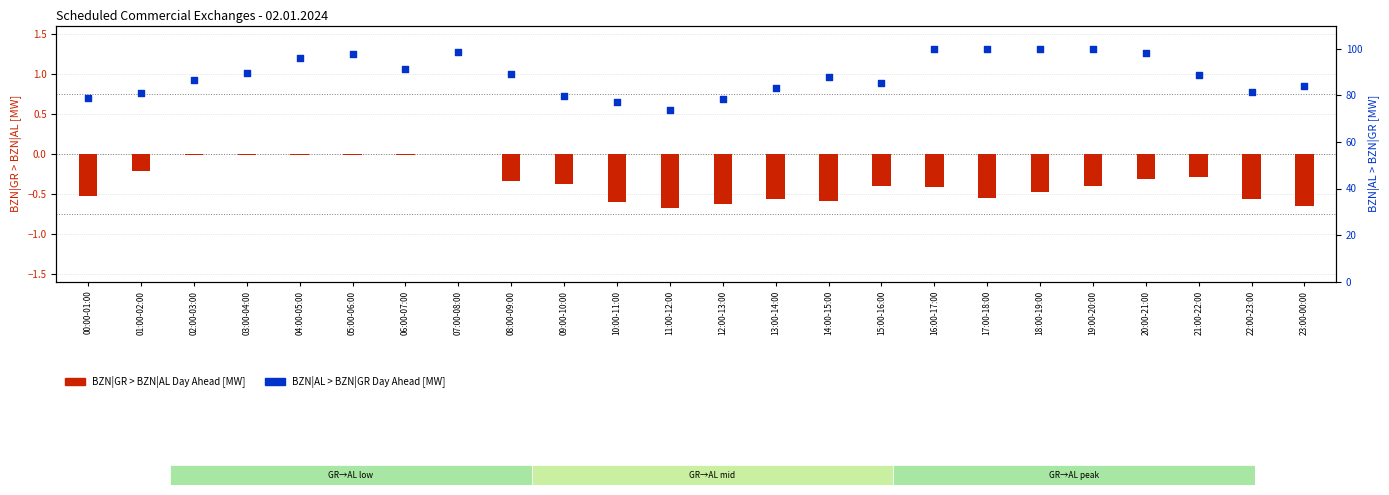

At which category is the sum across all series the highest?

19:00-20:00